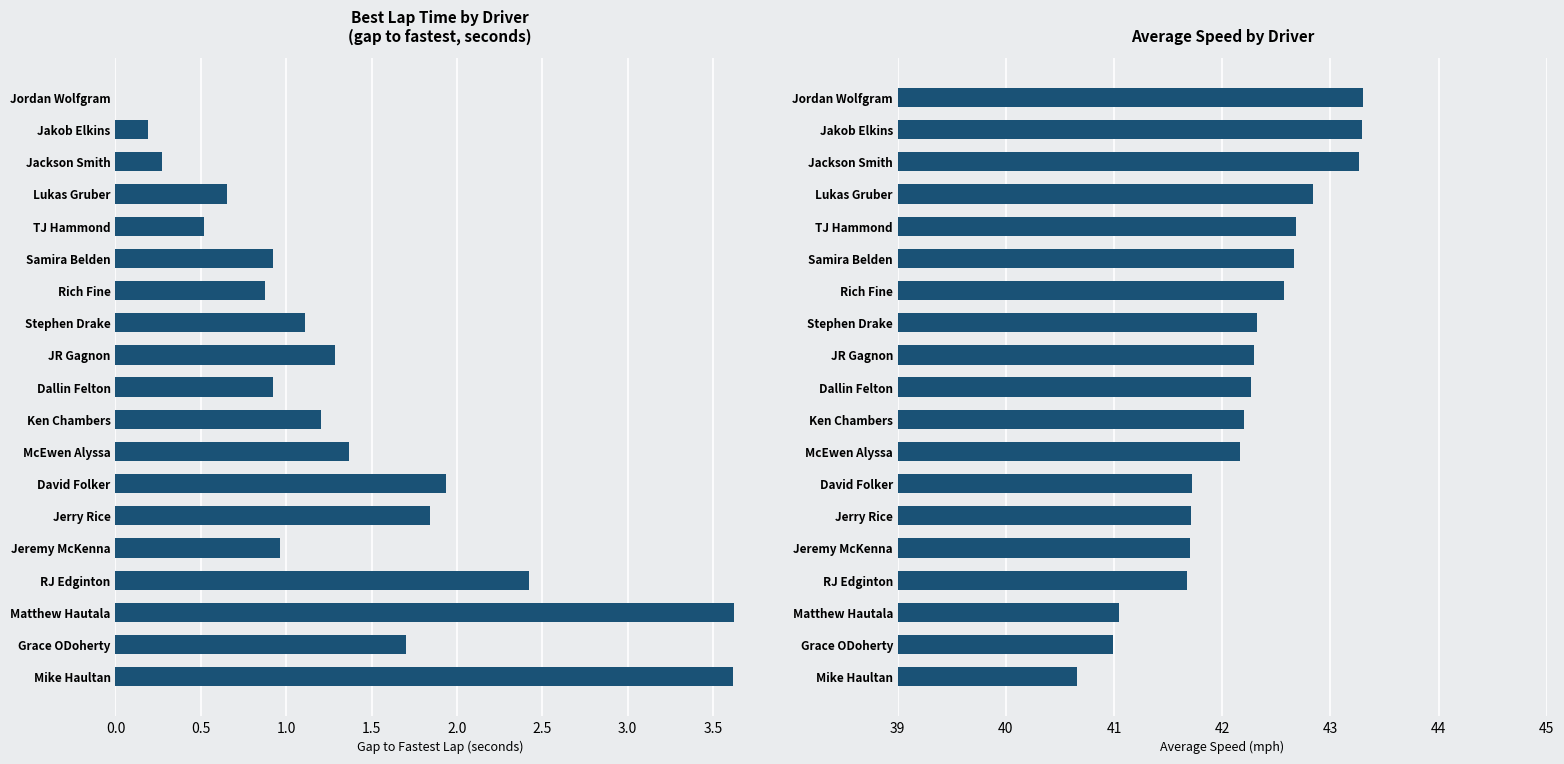

List the series in order of their peak value, highest first.

Average Speed, Best Lap time